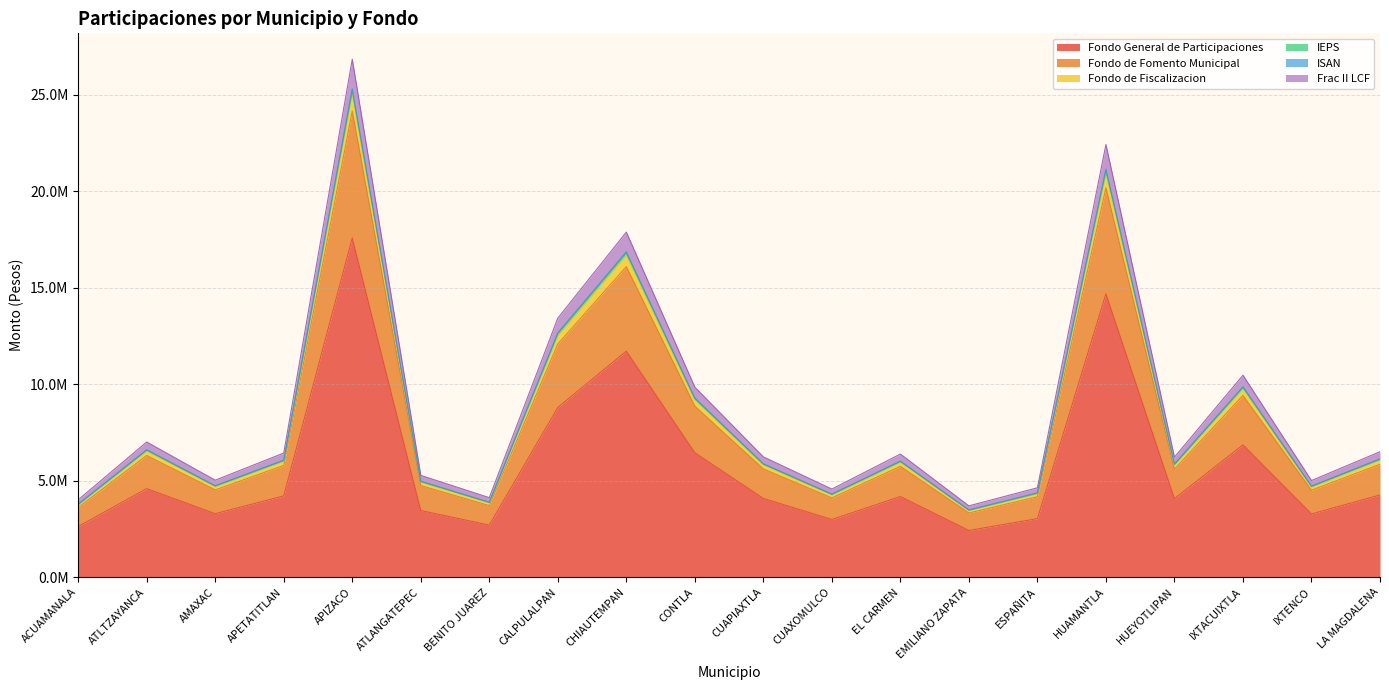

What is the greatest value displayed?

26843308.2